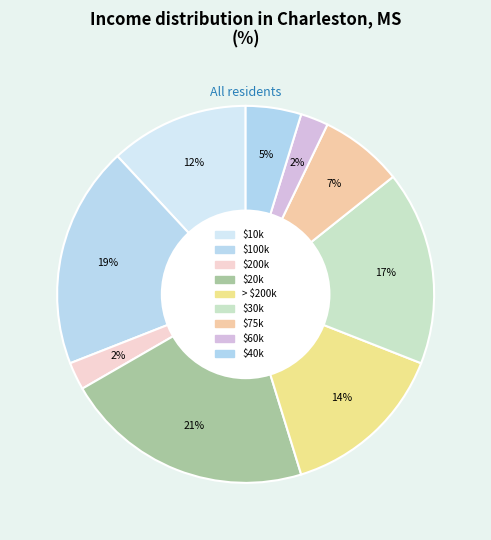

To the nearest percent, what is the average slice percentage?

11%